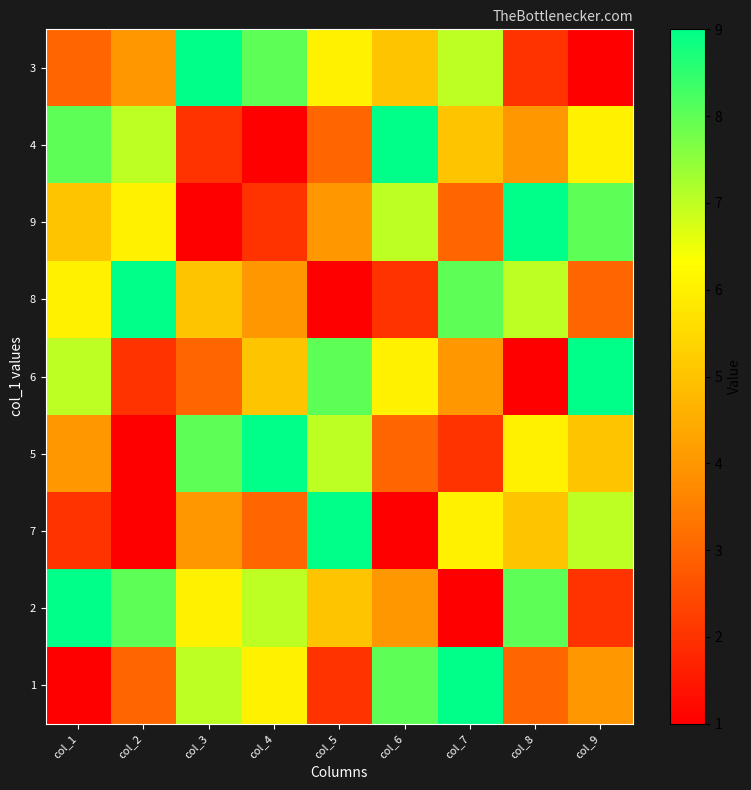

At col_7, list the series in order from smallest to largest.

2, 5, 9, 6, 4, 7, 3, 8, 1